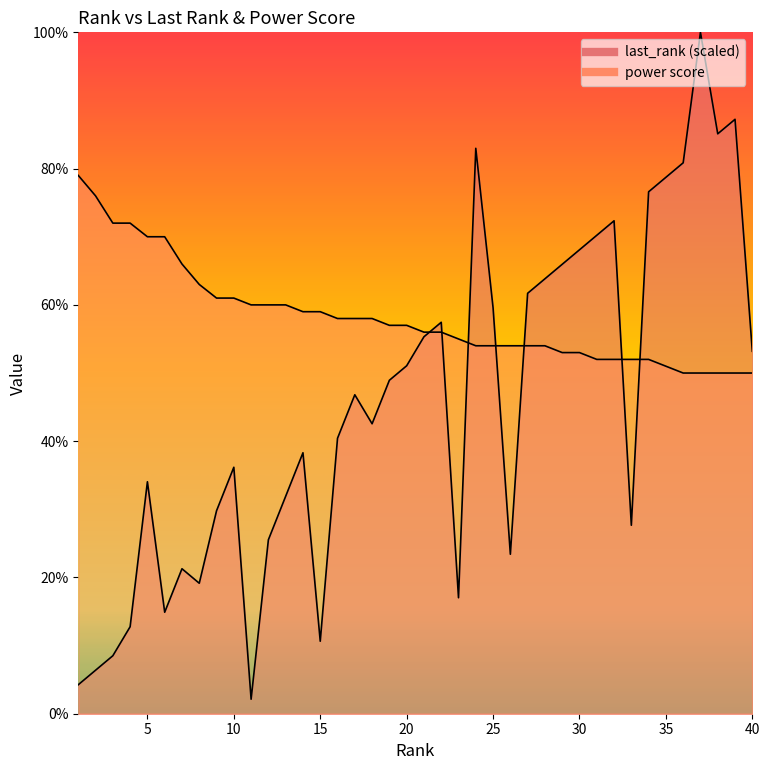

Where is last_rank nearest to the value 51?

20